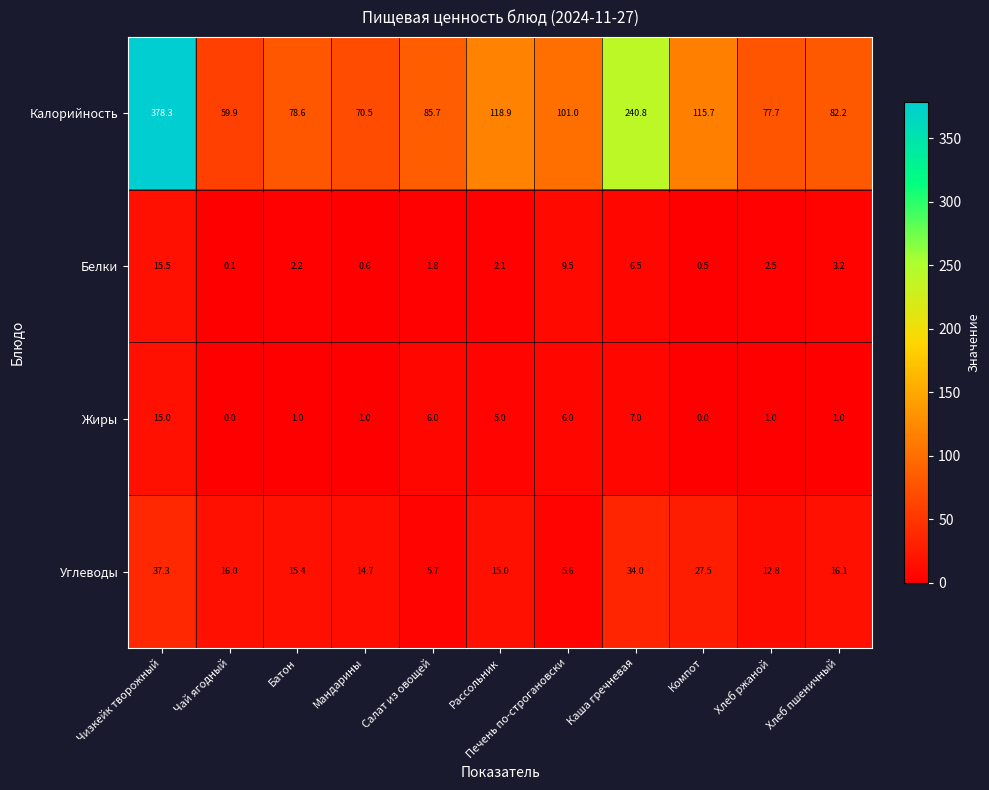

What is the difference between the Жиры values at Компот and Чизкейк творожный?

15.0